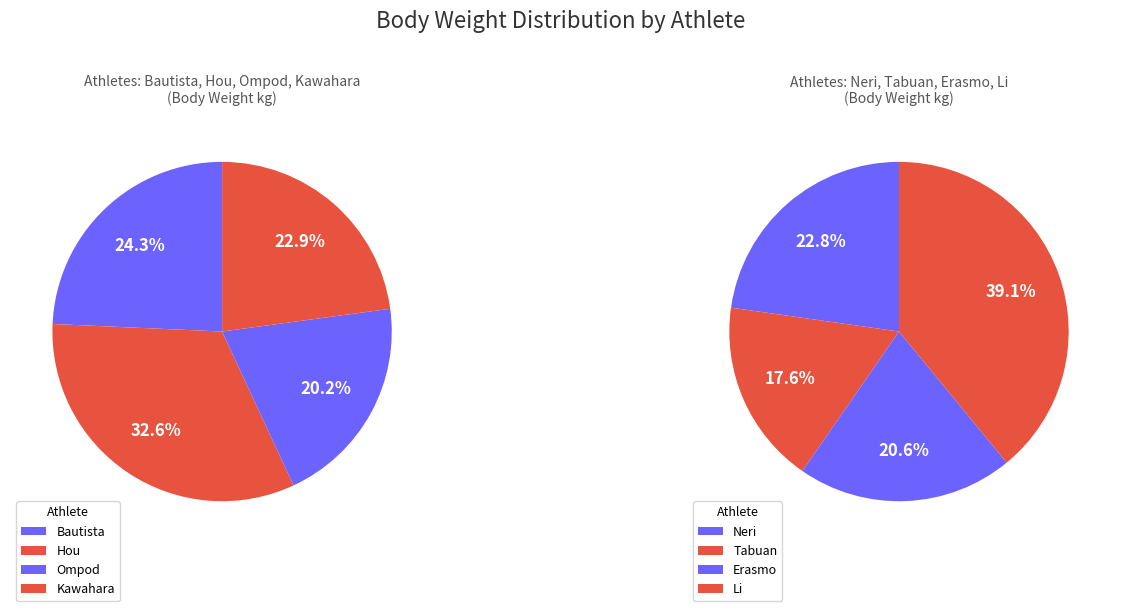

Does any single category account for the majority?

No